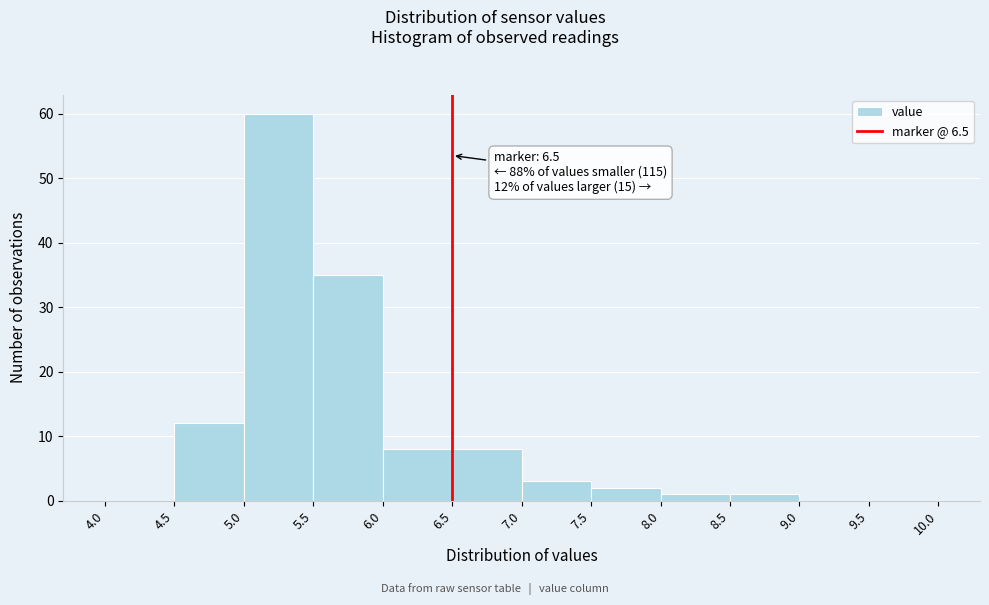

Over which range of the x-axis is the bar tallest?

5.0 to 5.5